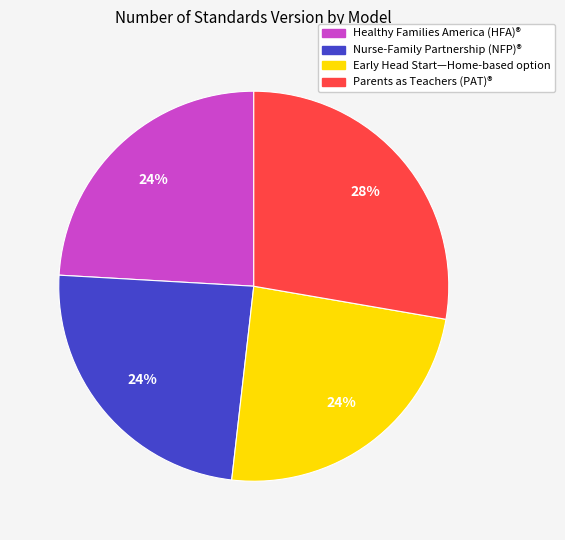

To the nearest percent, what is the average slice percentage?

25%